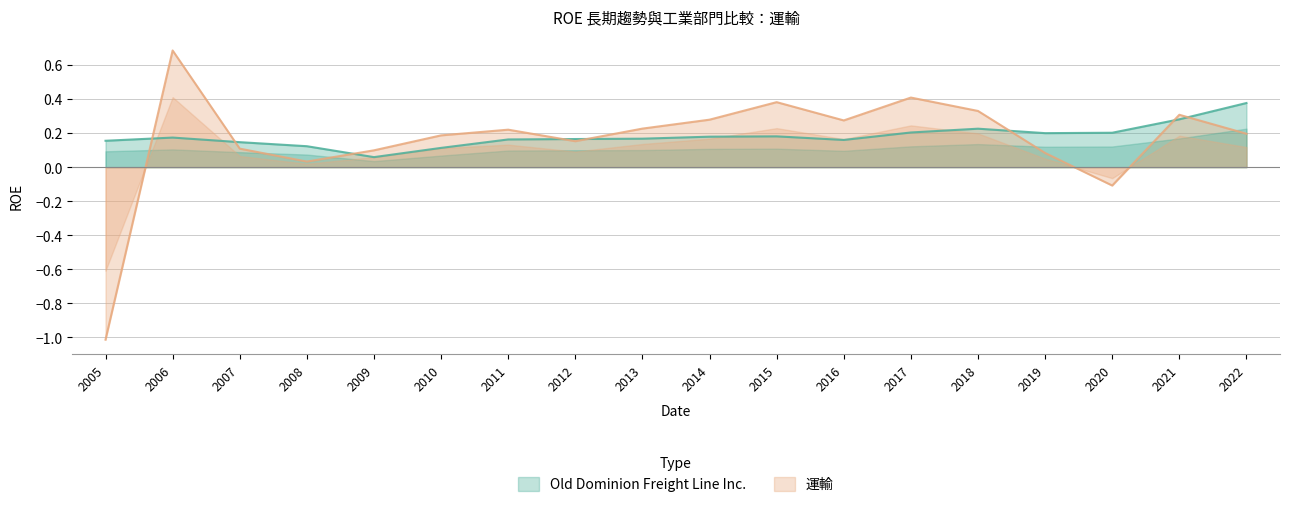

What is the total value across all series at 2006?

0.9